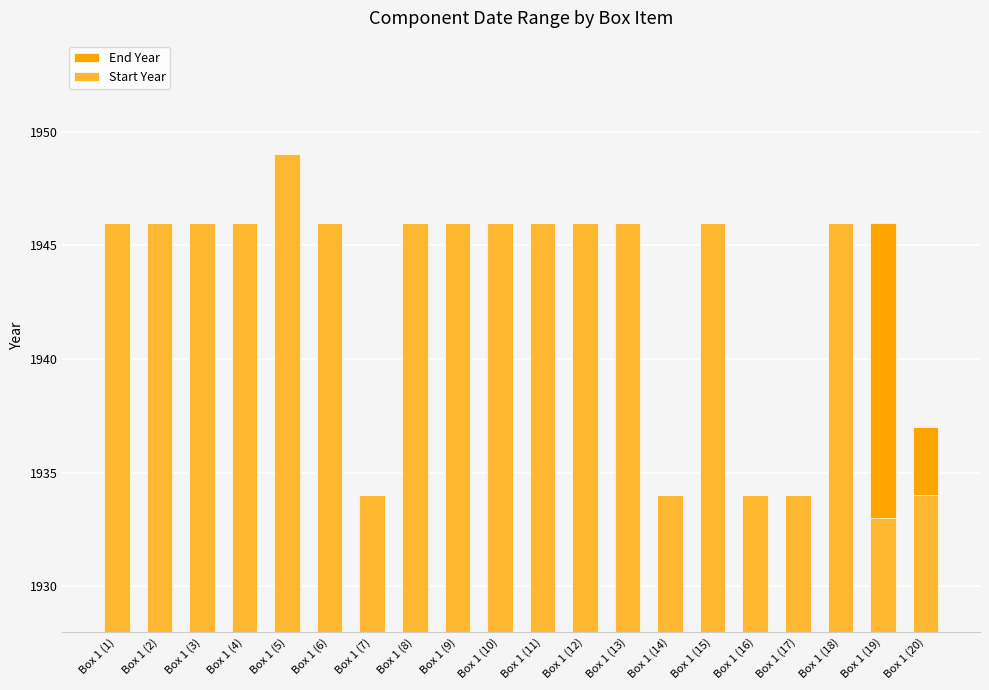

Reading right to left, what are all the values shown in this chart?

End Year: Box 1 (20)=1937	Box 1 (19)=1946	Box 1 (18)=1946	Box 1 (17)=1934	Box 1 (16)=1934	Box 1 (15)=1946	Box 1 (14)=1934	Box 1 (13)=1946	Box 1 (12)=1946	Box 1 (11)=1946	Box 1 (10)=1946	Box 1 (9)=1946	Box 1 (8)=1946	Box 1 (7)=1934	Box 1 (6)=1946	Box 1 (5)=1949	Box 1 (4)=1946	Box 1 (3)=1946	Box 1 (2)=1946	Box 1 (1)=1946
Start Year: Box 1 (20)=1934	Box 1 (19)=1933	Box 1 (18)=1946	Box 1 (17)=1934	Box 1 (16)=1934	Box 1 (15)=1946	Box 1 (14)=1934	Box 1 (13)=1946	Box 1 (12)=1946	Box 1 (11)=1946	Box 1 (10)=1946	Box 1 (9)=1946	Box 1 (8)=1946	Box 1 (7)=1934	Box 1 (6)=1946	Box 1 (5)=1949	Box 1 (4)=1946	Box 1 (3)=1946	Box 1 (2)=1946	Box 1 (1)=1946